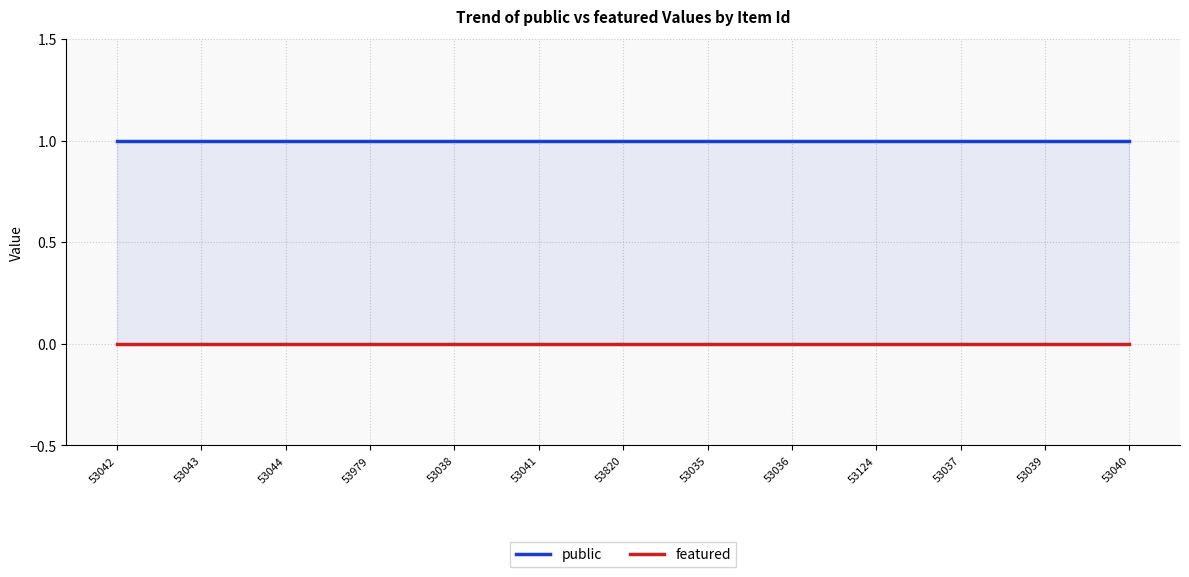

Rank the series by their maximum value, from lowest to highest.

featured, public